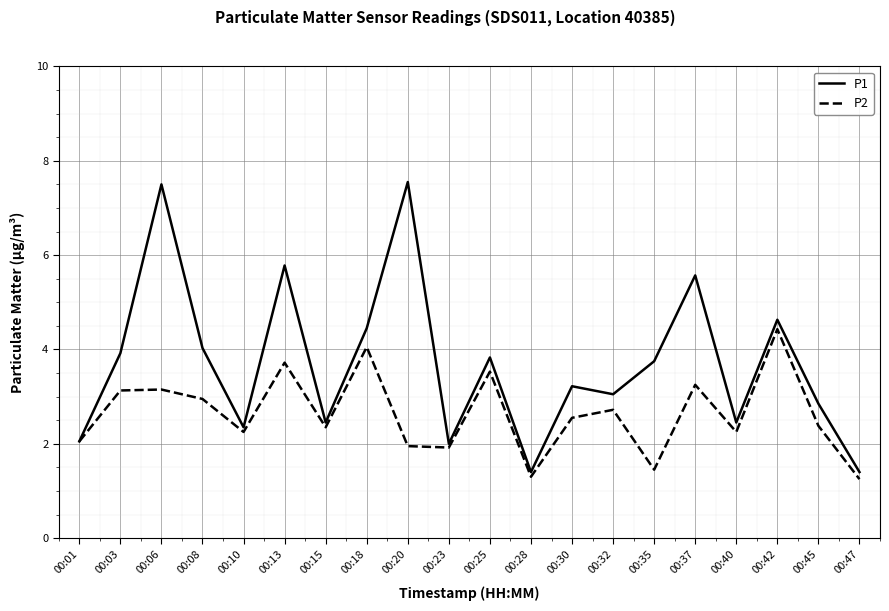

How many lines are shown in the chart?

2